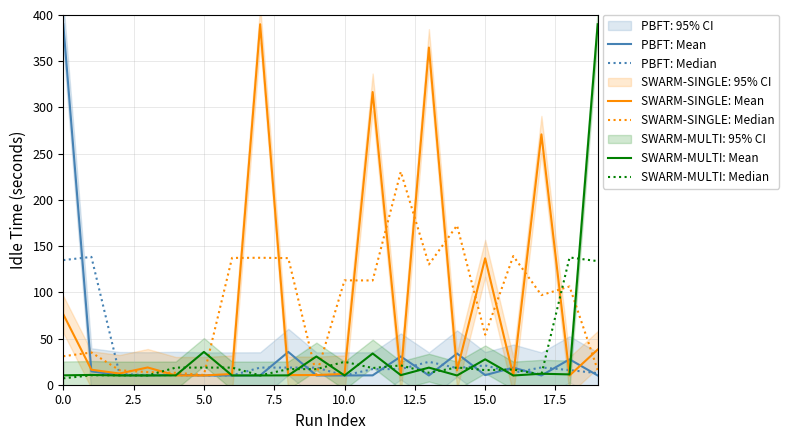

At which label is SWARM-SINGLE: Mean closest to 200?

15.0